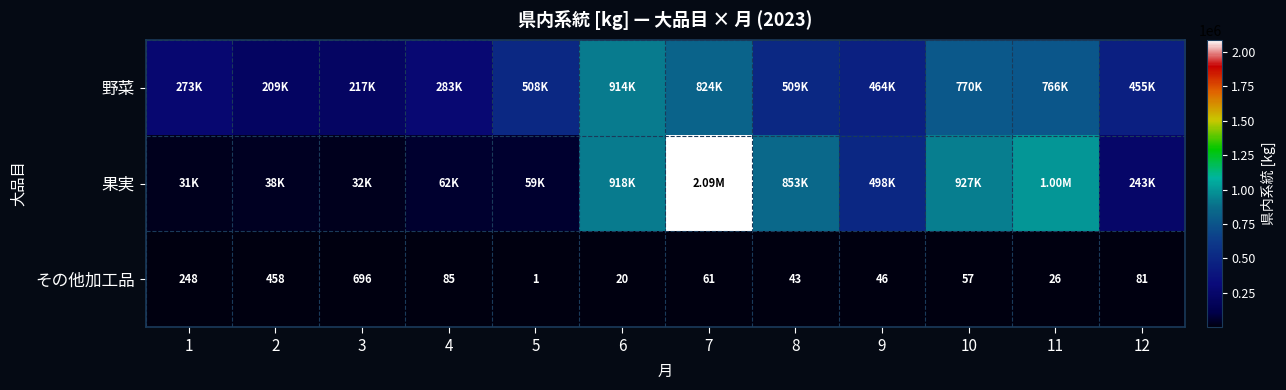

What is the difference between the maximum and minimum values in the その他加工品 series?

695